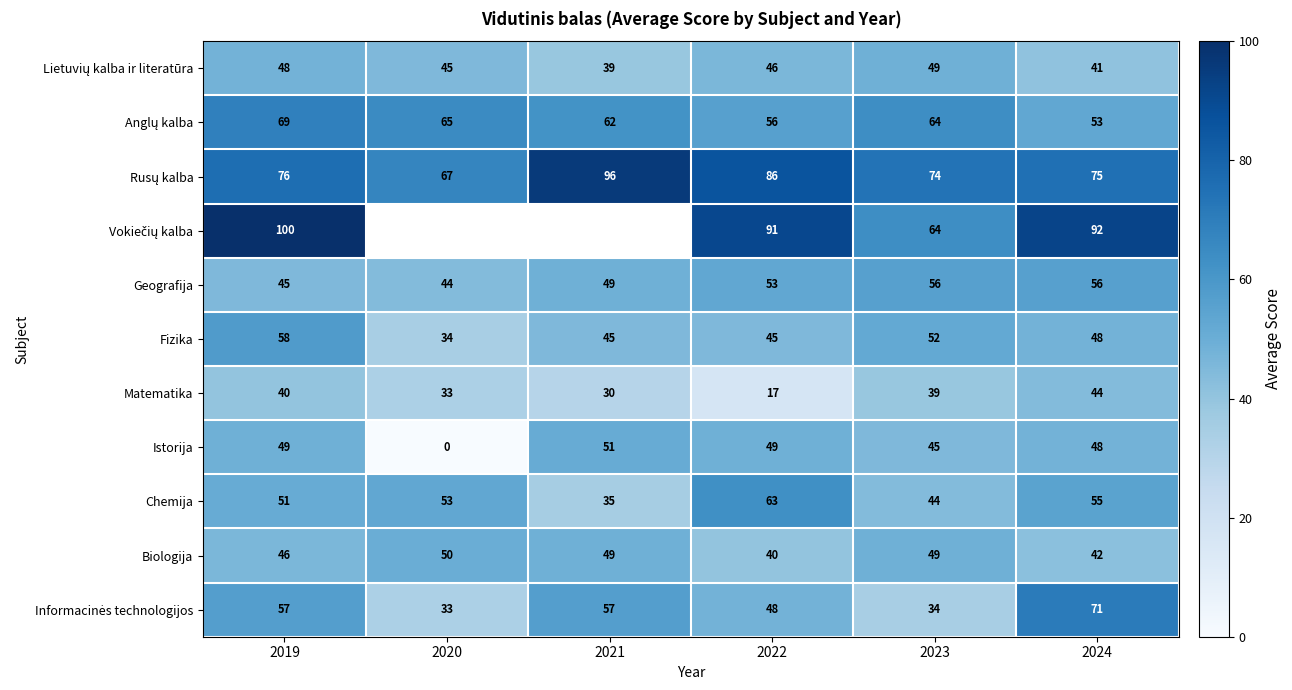

What is the total value across all series at 2024?

625.0